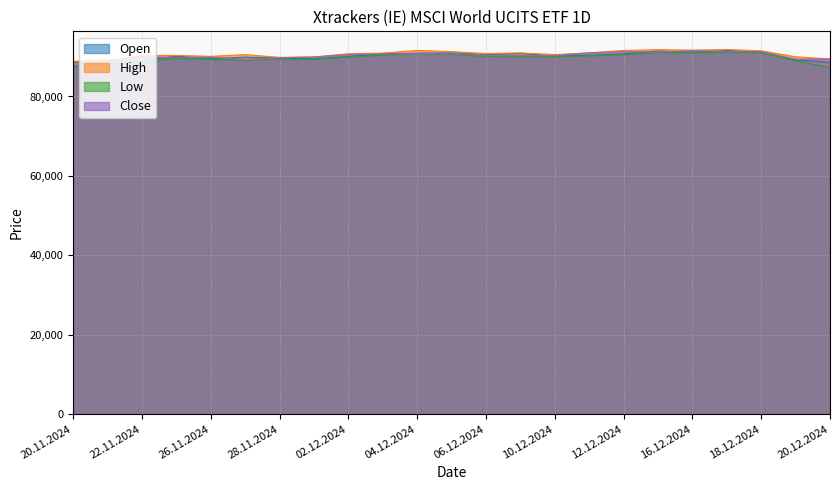

Where is the first local minimum for Open?

21.11.2024